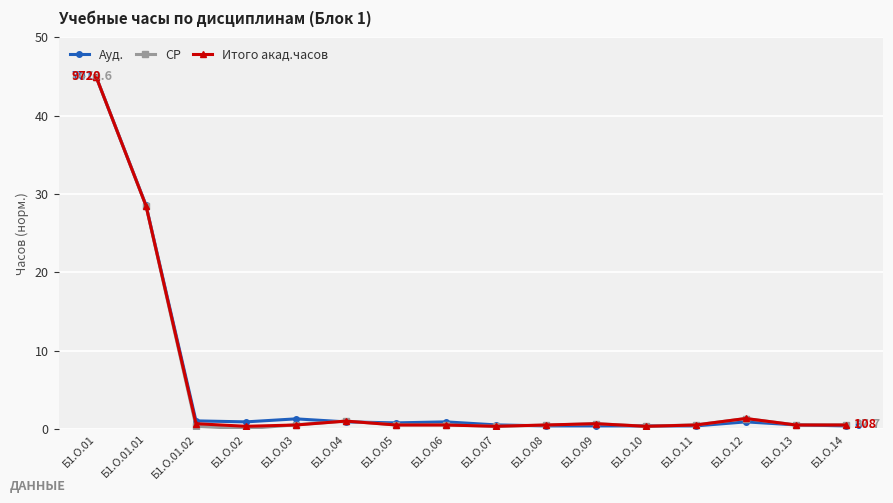

Which category has the highest value across all series?

Б1.О.01